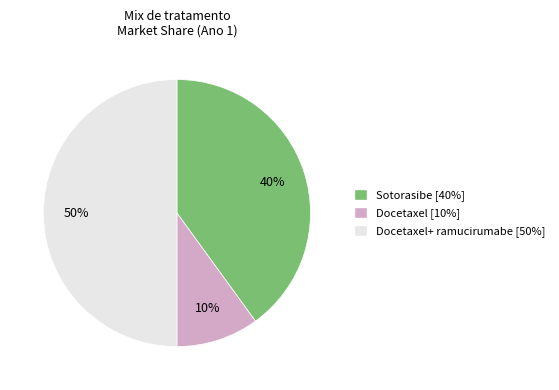

To the nearest percent, what is the average slice percentage?

33%